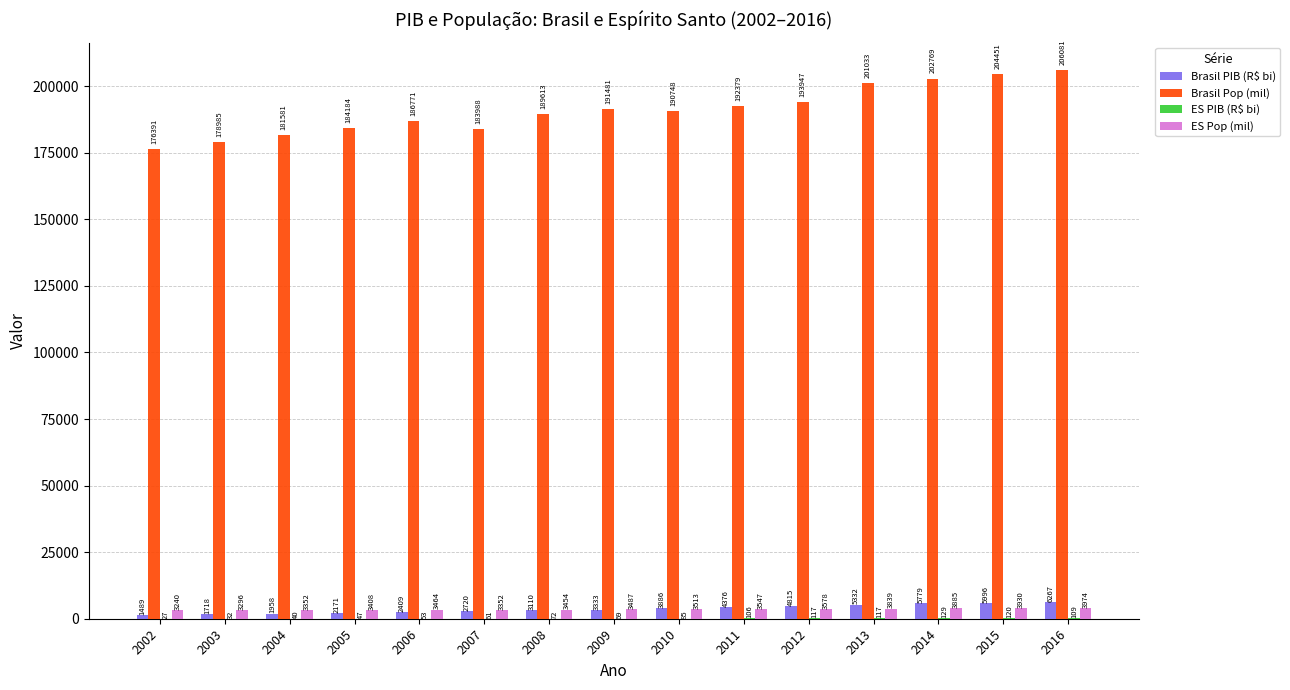

At which category does the chart reach its peak across all series?

2016